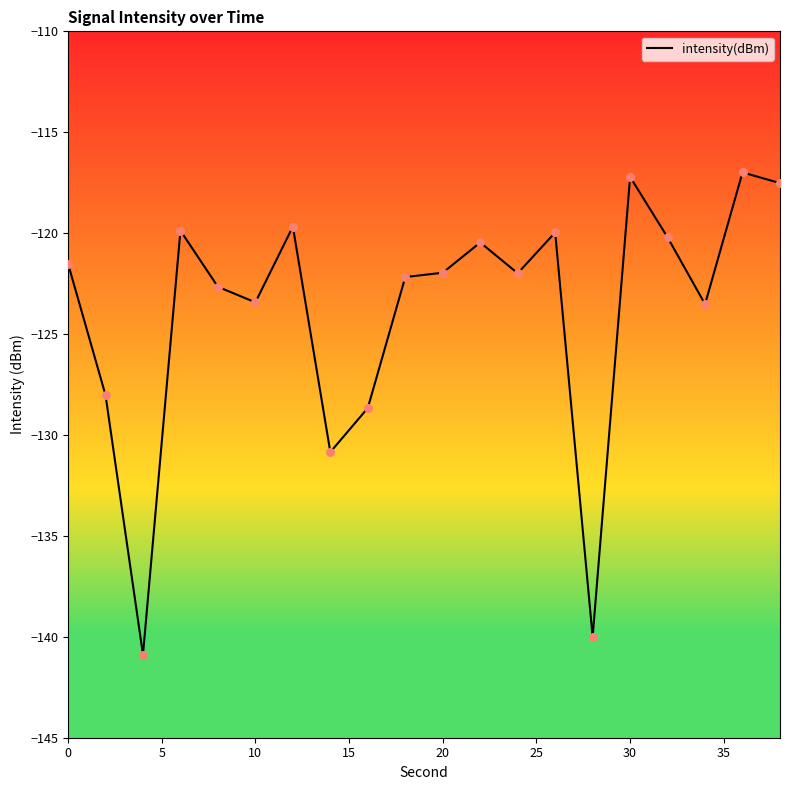

What is the difference between the maximum and minimum values?

23.9